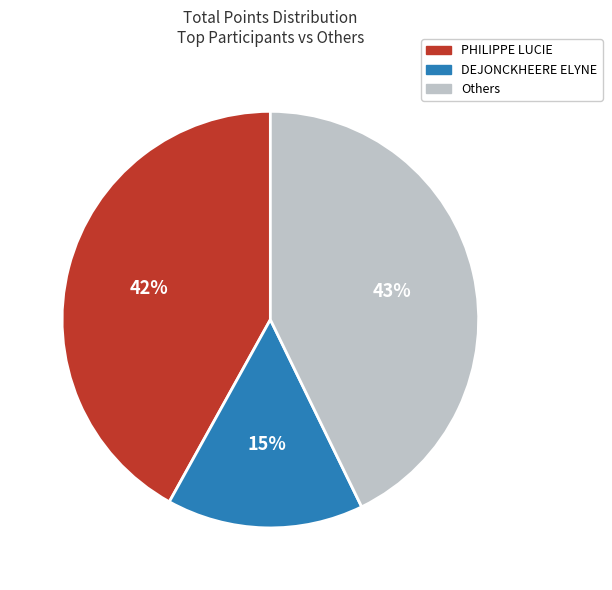

Is there any slice that represents more than half of the pie?

No